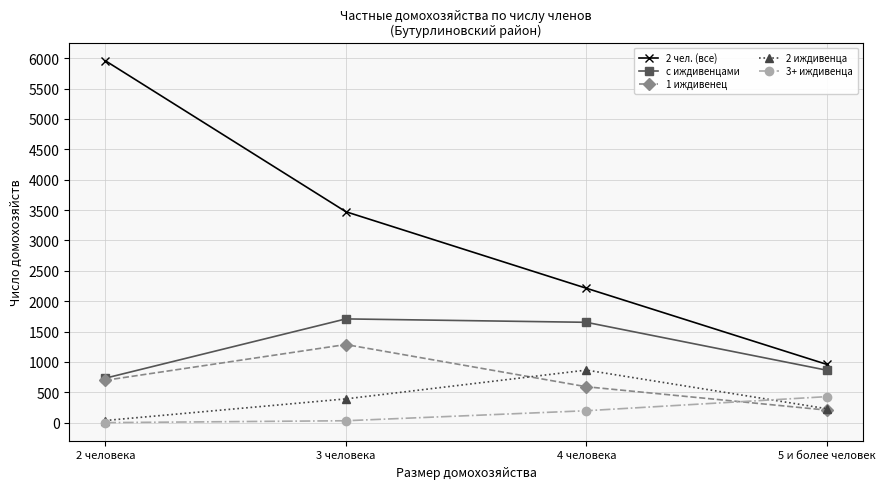

Which series has the largest range (max minus min)?

2 чел. (все)